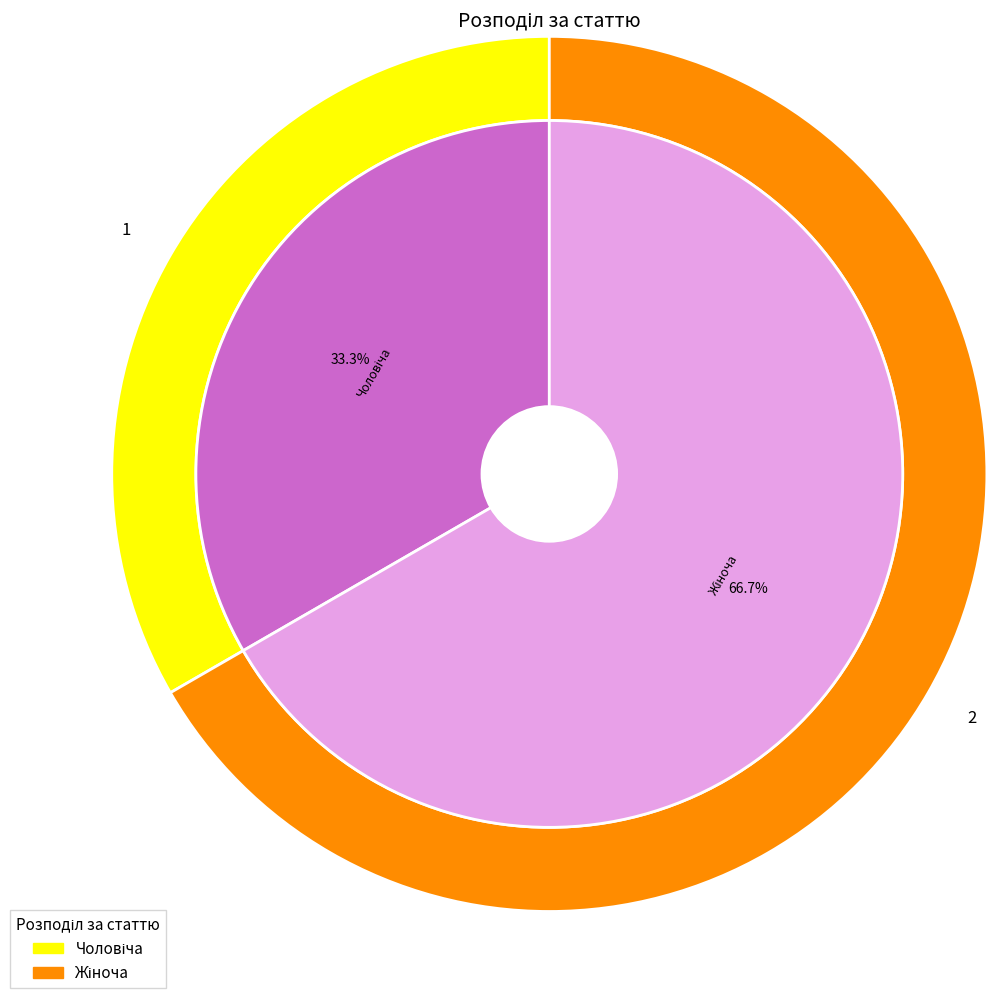

Which category has the smallest portion of the pie?

Чоловіча